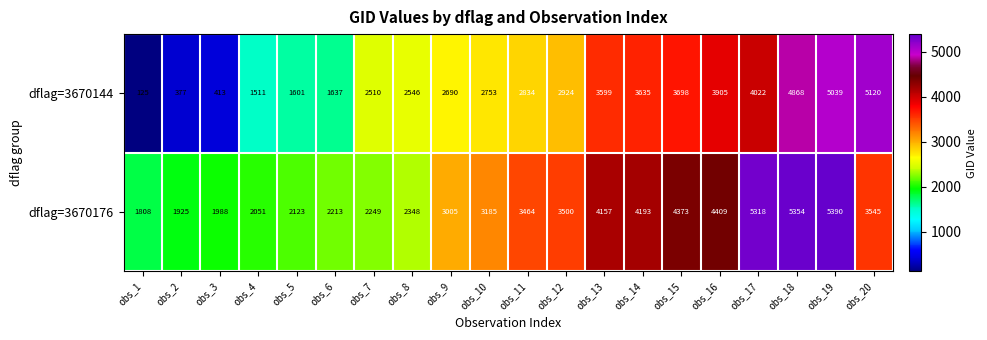

What is the difference between the maximum and minimum values in the dflag=3670144 series?

4995